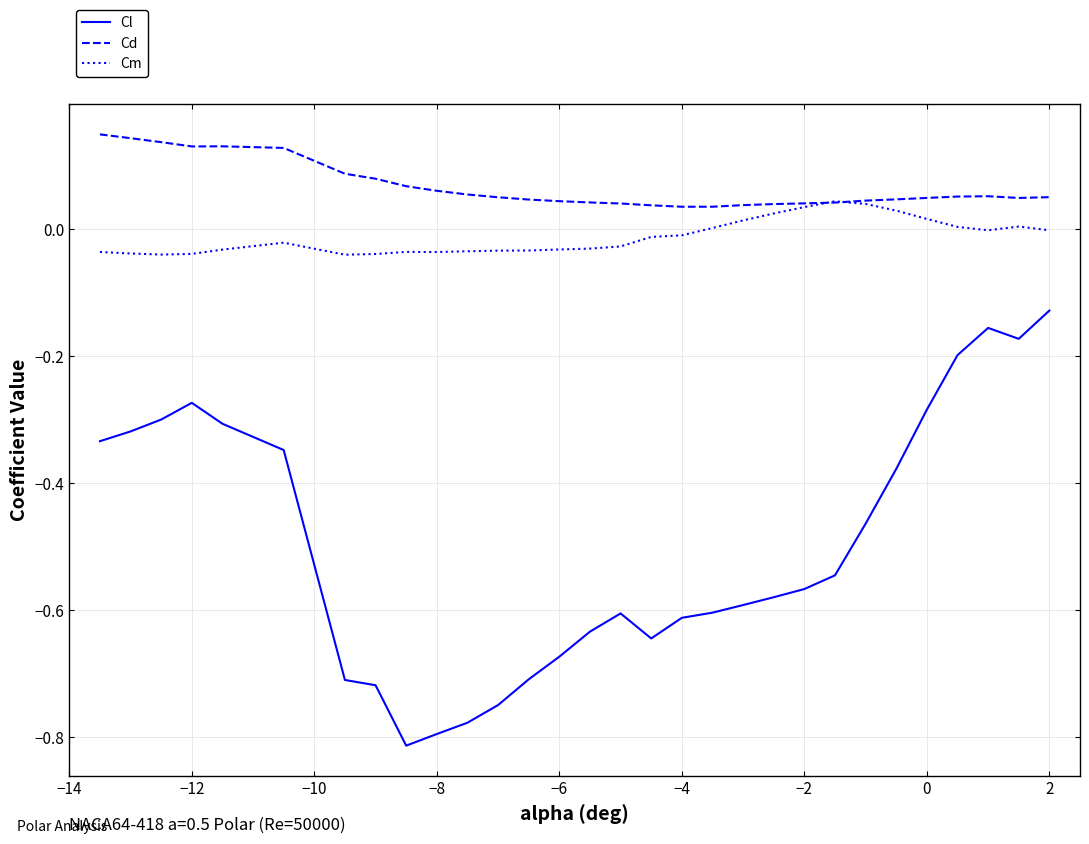

True or false: Cm has more than 1 interior local peaks.

True